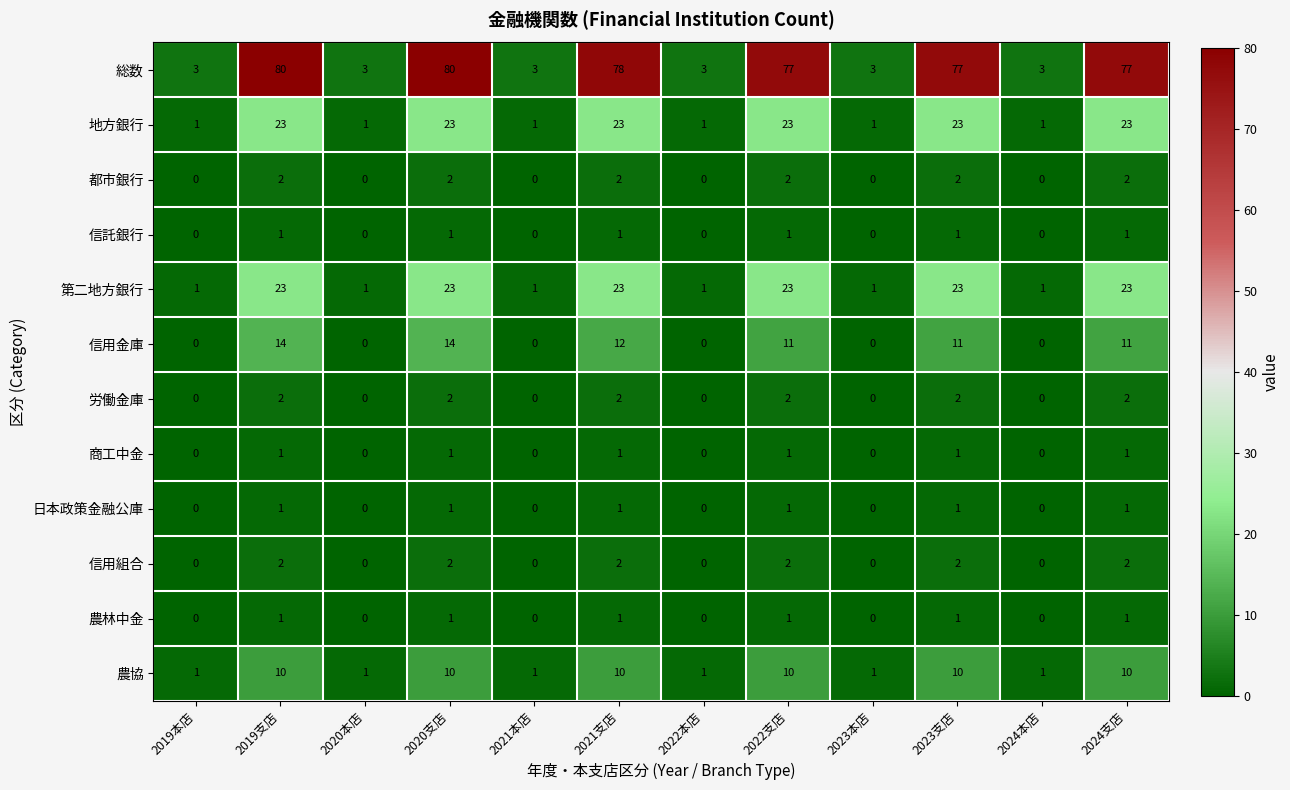

Which series has the largest range (max minus min)?

総数